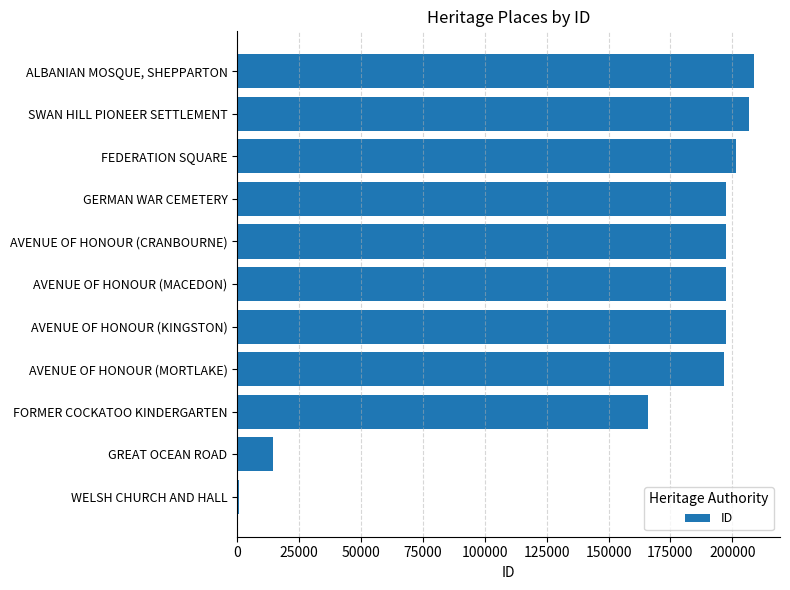

Is it true that the value at SWAN HILL PIONEER SETTLEMENT is 281311?

False